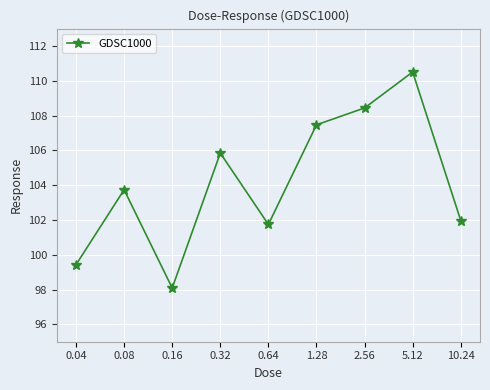

How many interior local peaks (higher than both neighbors) does the data have?

3